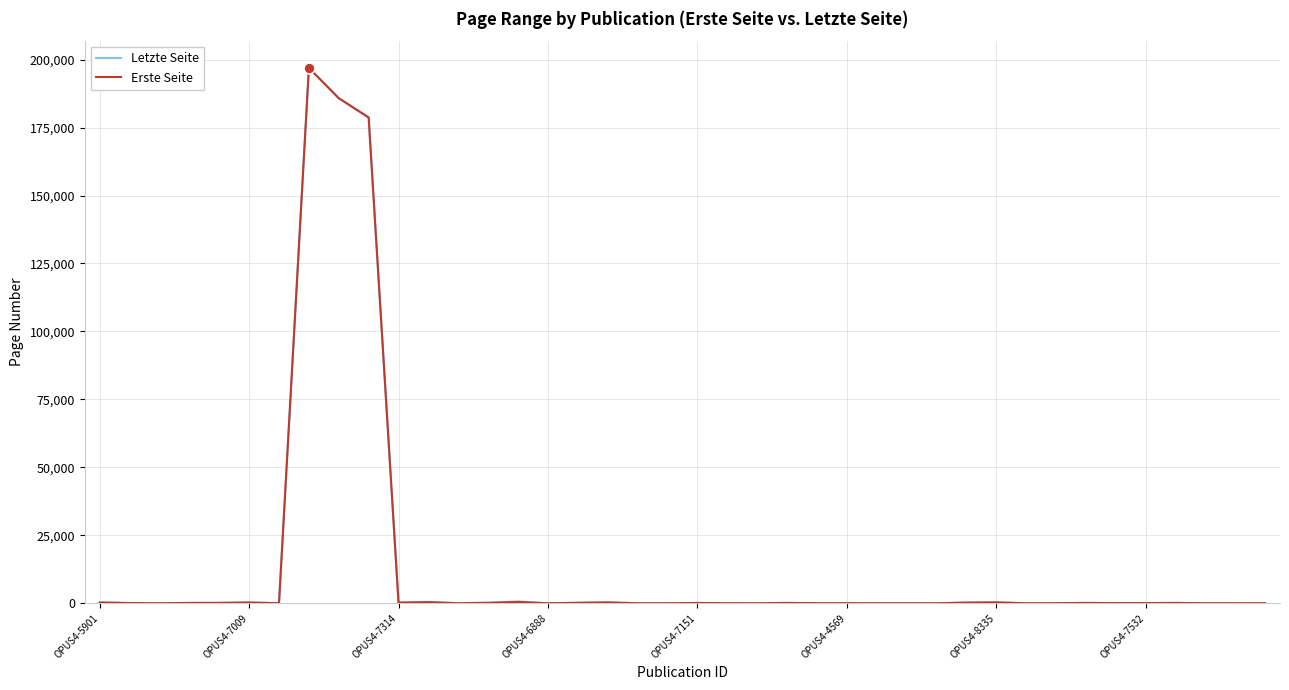

What is the maximum value for Erste Seite?

196942